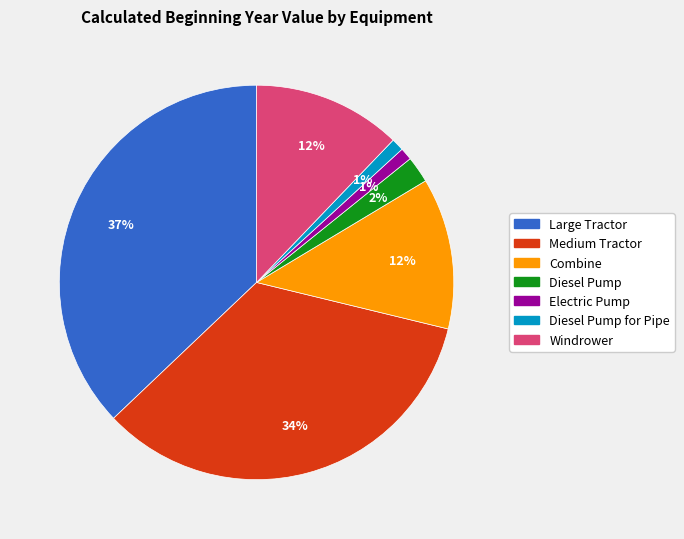

Is there any slice that represents more than half of the pie?

No